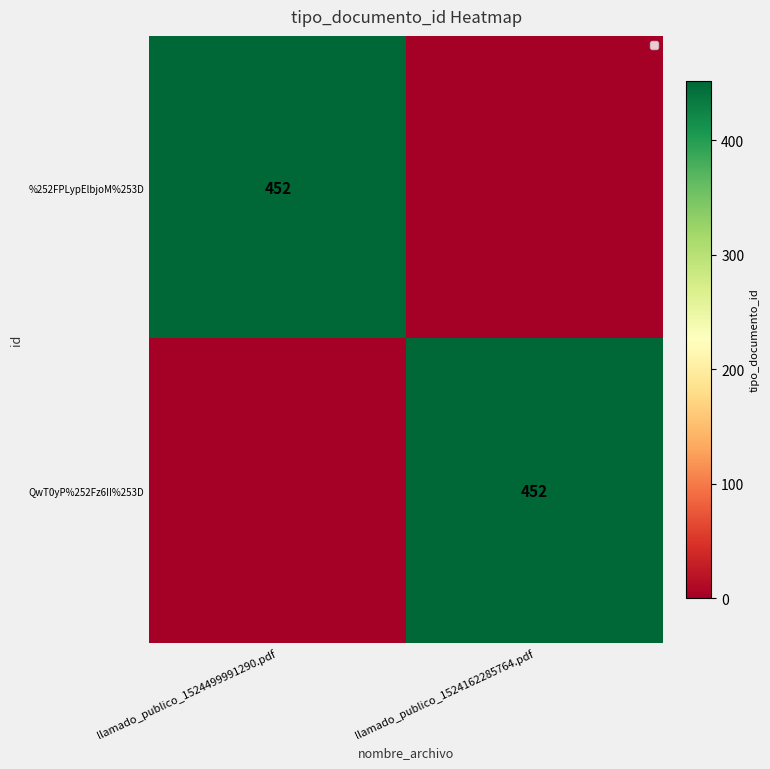

What is the total value across all series at llamado_publico_1524162285764.pdf?

452